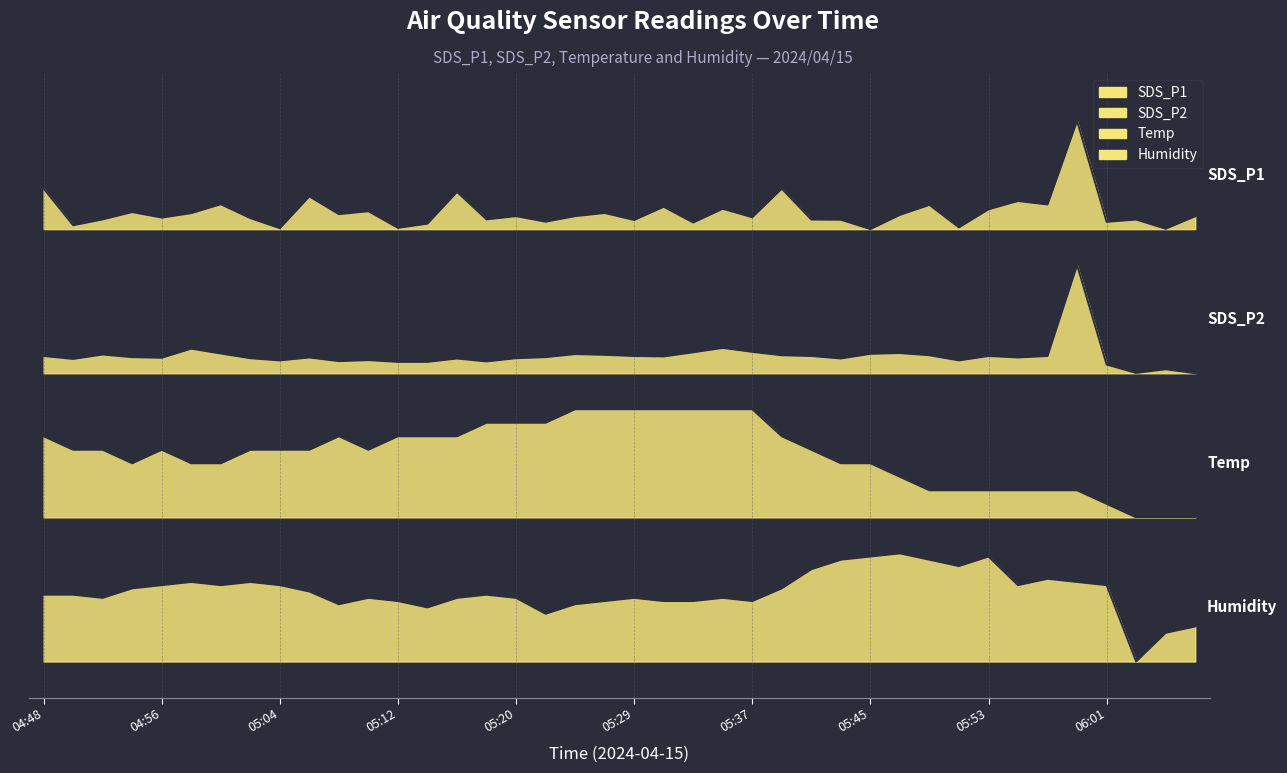

What is the difference between the maximum and minimum values in the SDS_P2 series?

0.9